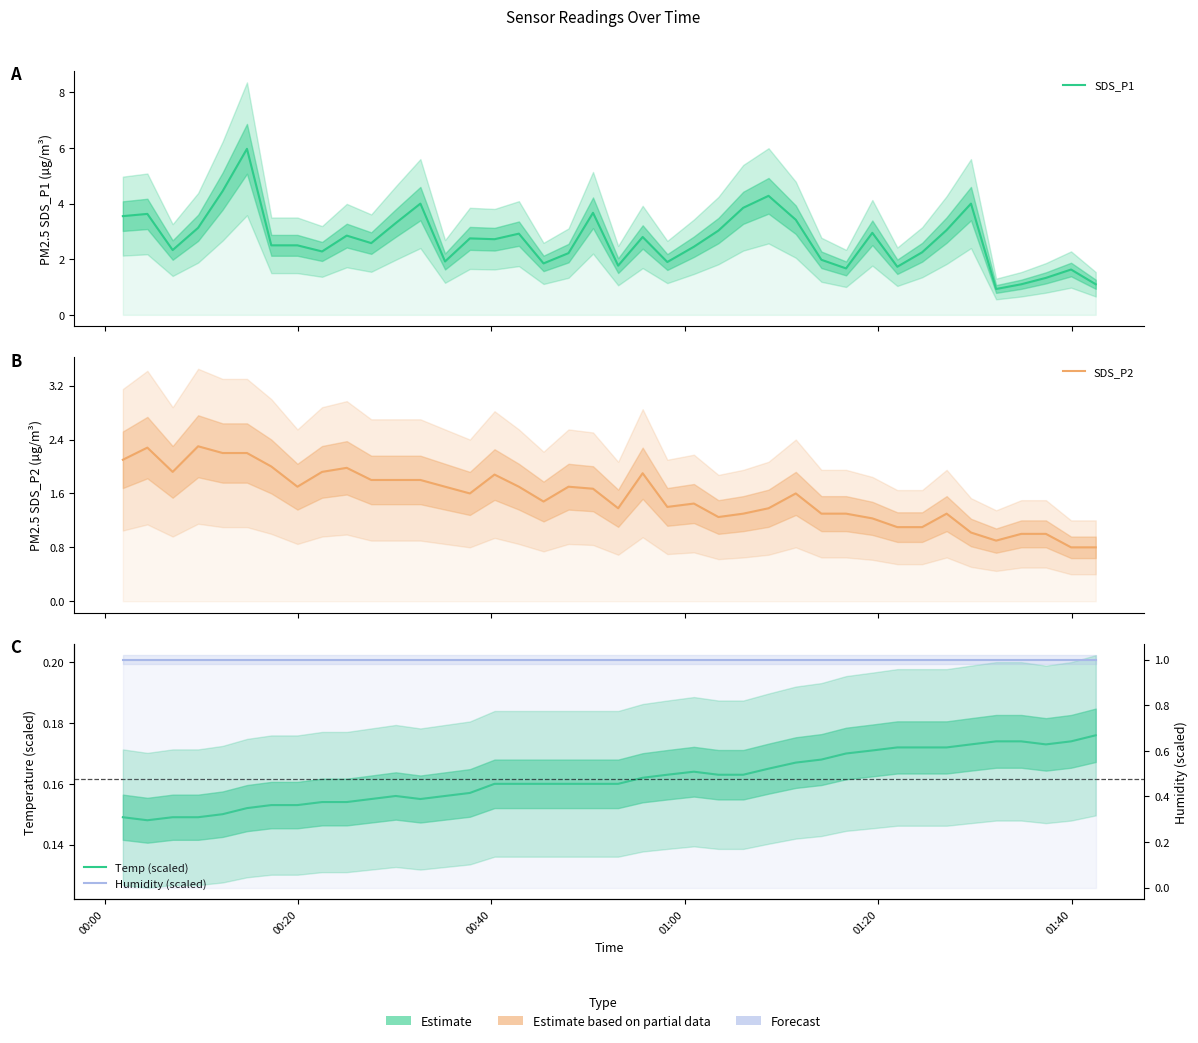

How many lines are shown in the chart?

4